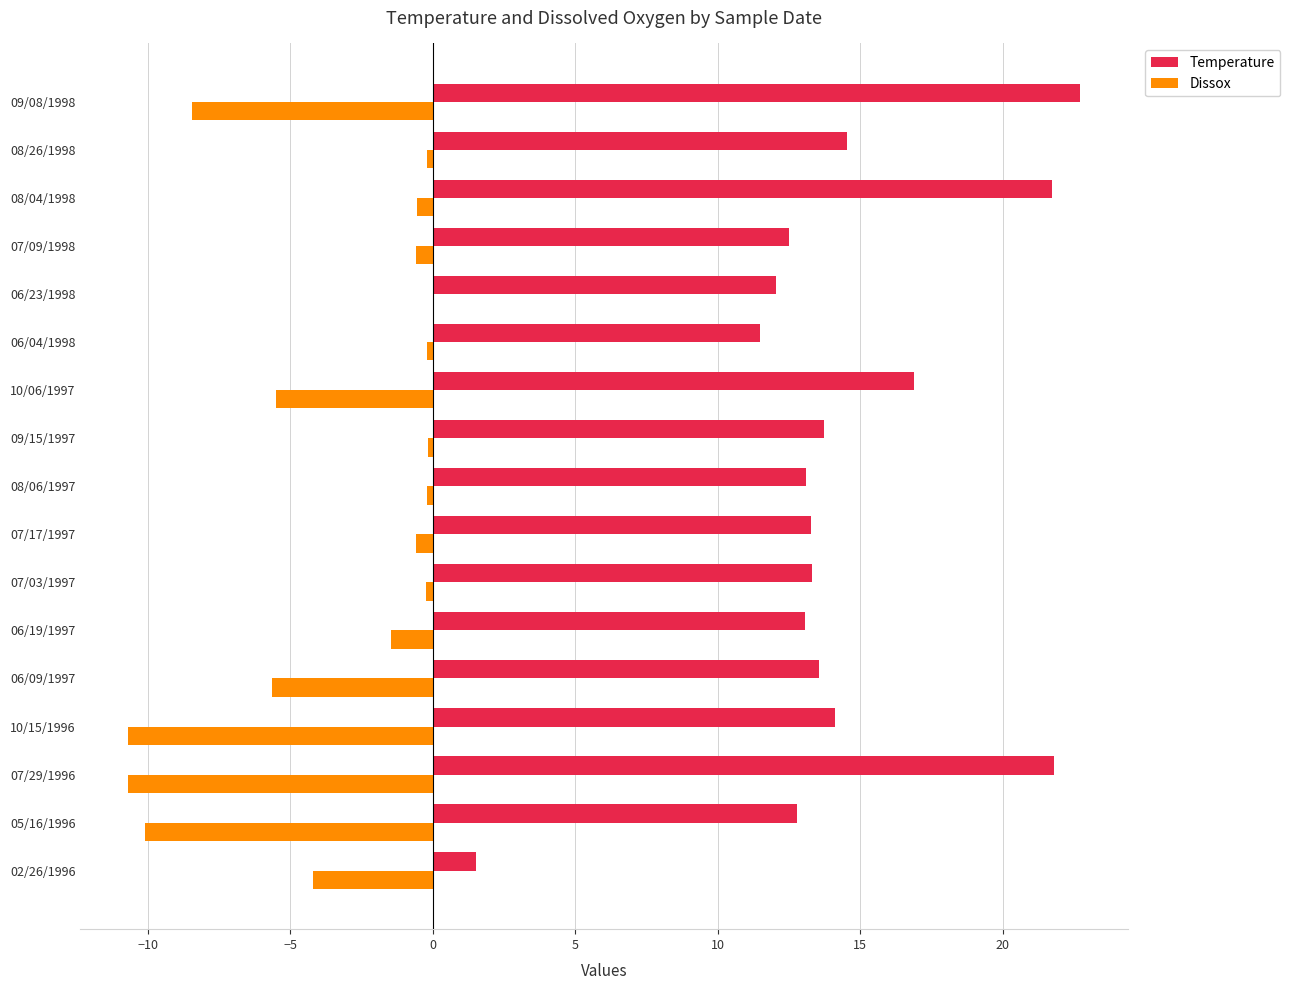

Which label corresponds to the largest value in the chart?

09/08/1998